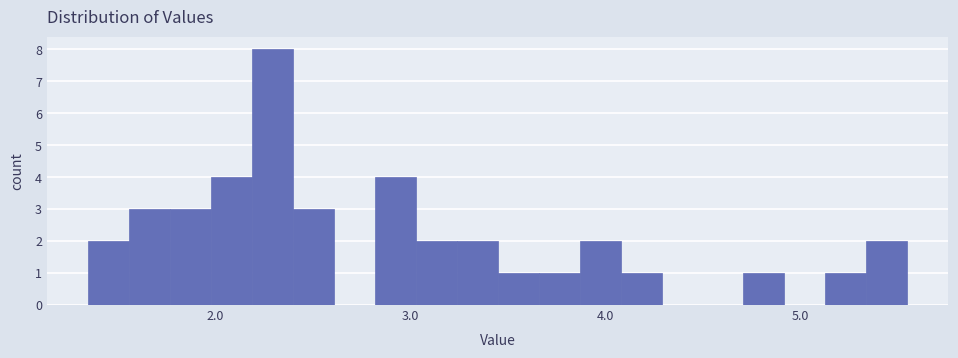

Read against the x-axis, roughly where is the centre of the tallest bar?

2.3